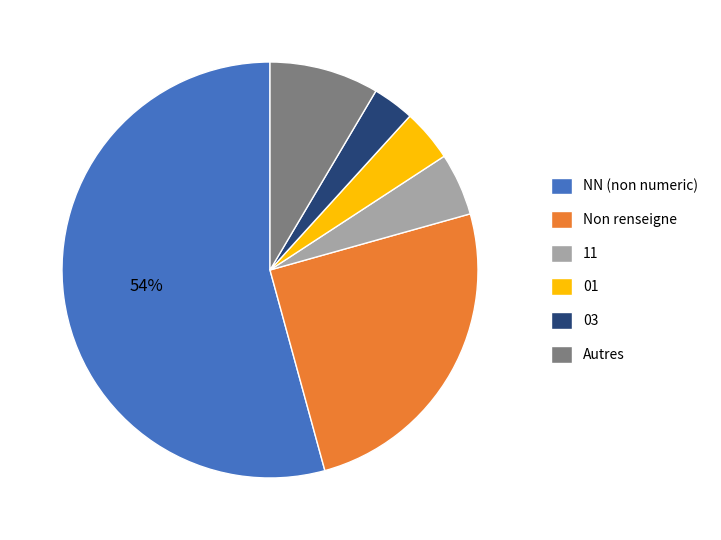

Count the number of slices in the pie.

6